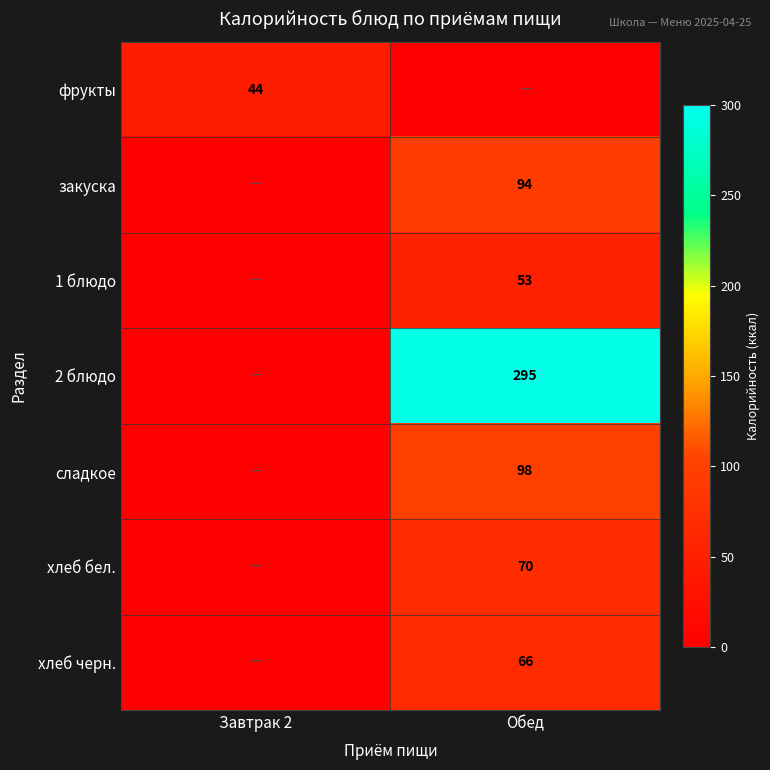

Is it true that 2 блюдо equals 295 at Обед?

True